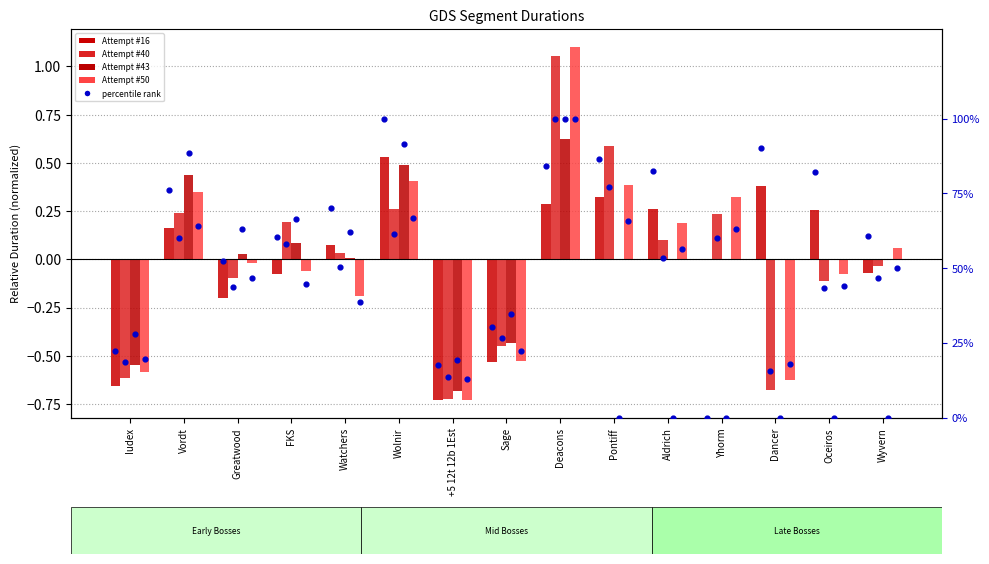

Is the value of Attempt #43 at Oceiros greater than the value of Attempt #50 at Wyvern?

No